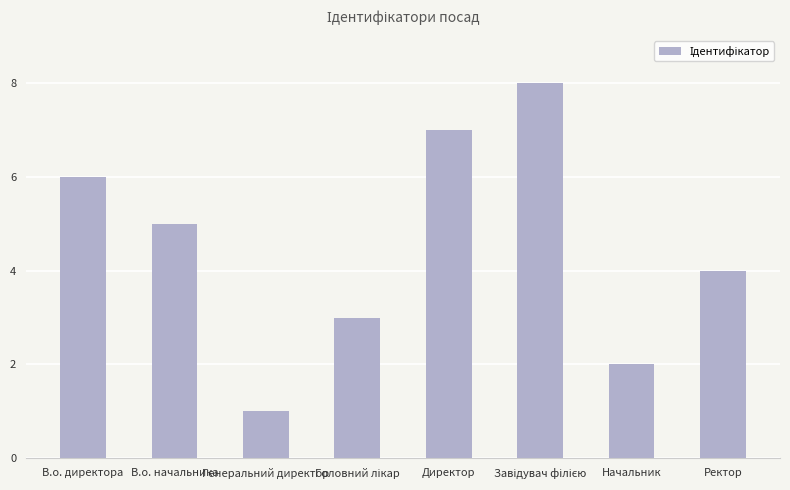

How many bars are there in total?

8